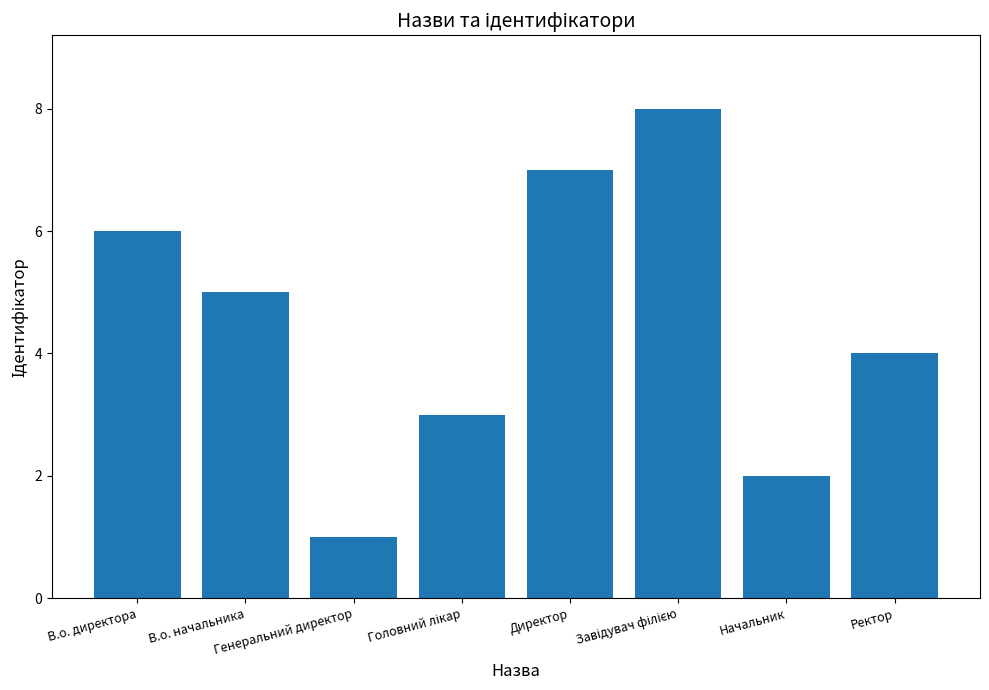

Count the values in the range 3 to 7.

5